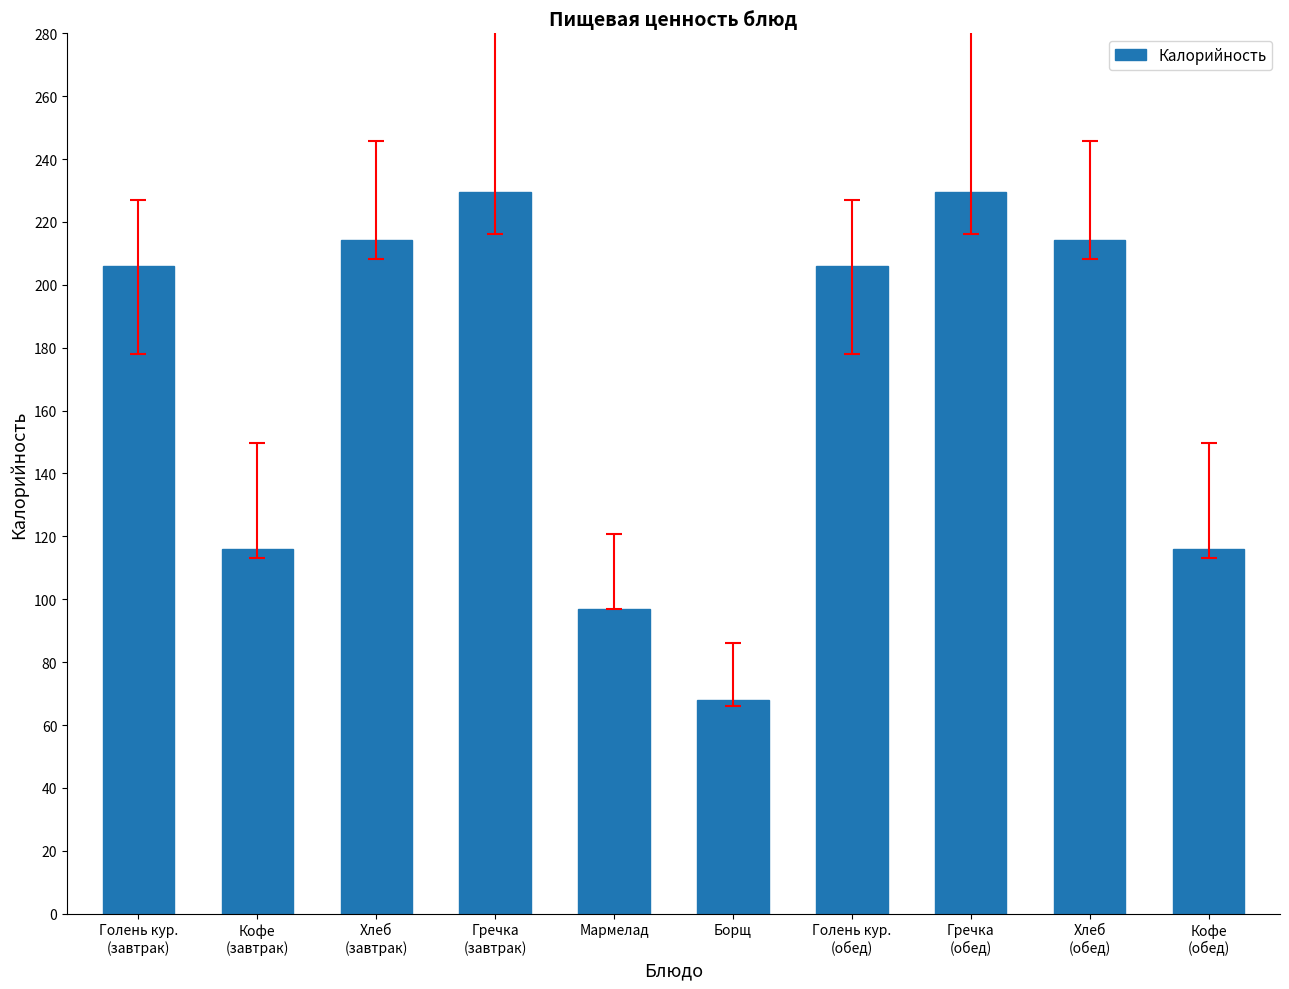

What is the label of the 10th bar from the left?

Кофе
(обед)